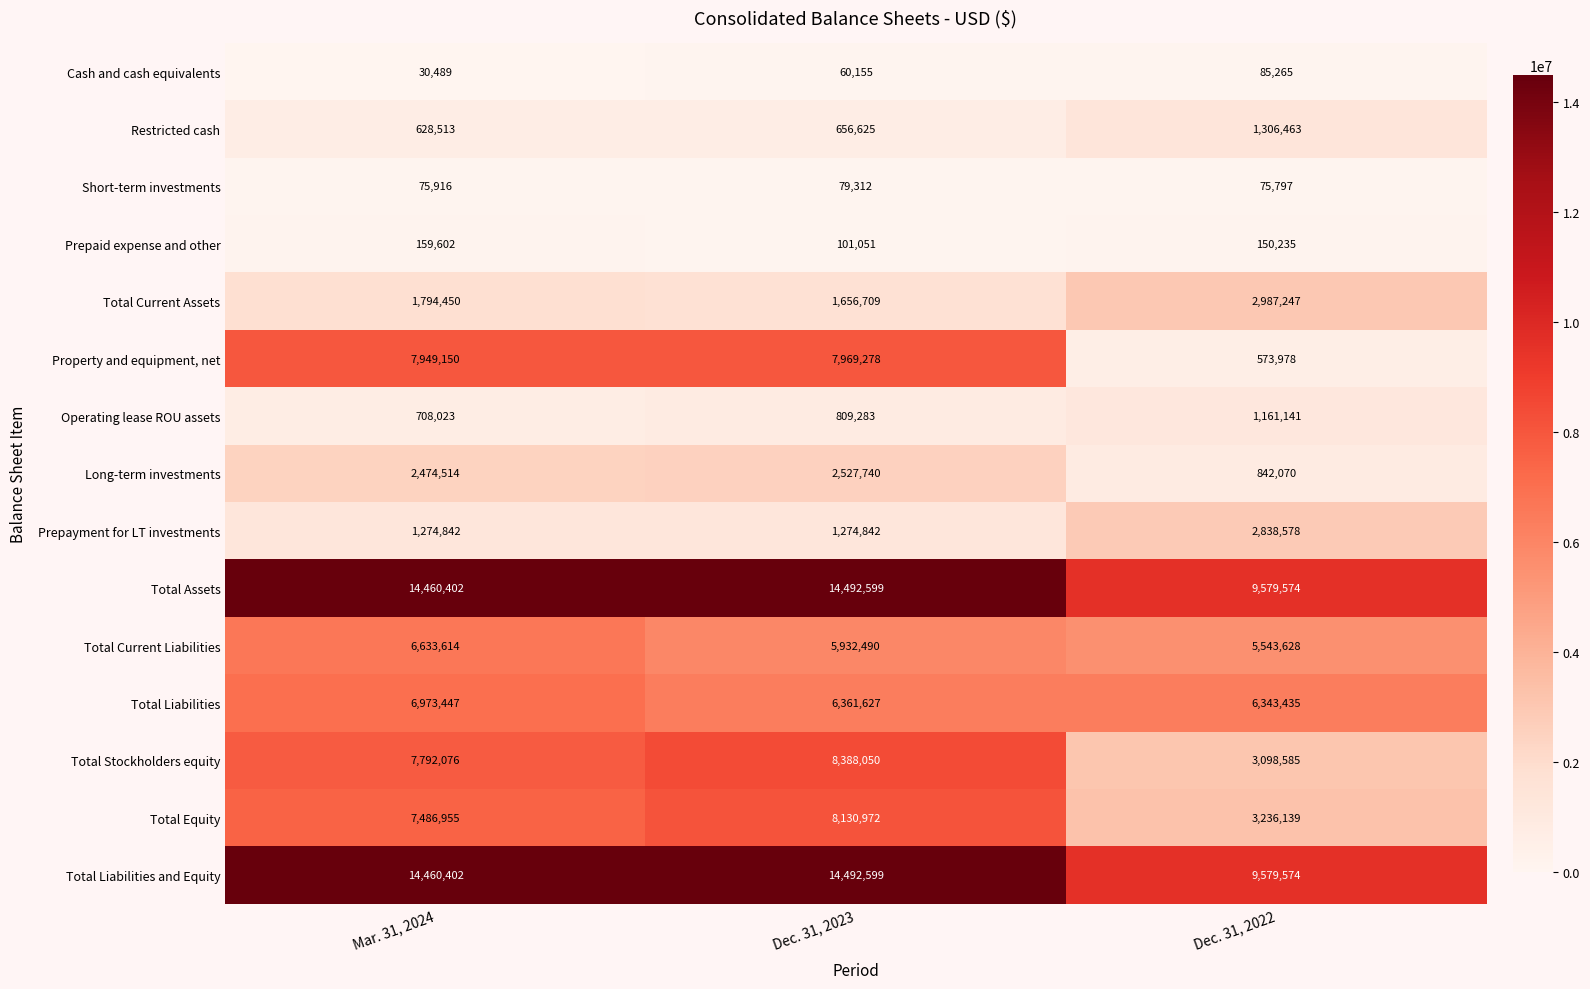

Between Dec. 31, 2023 and Dec. 31, 2022, which series saw the biggest shift?

Property and equipment, net